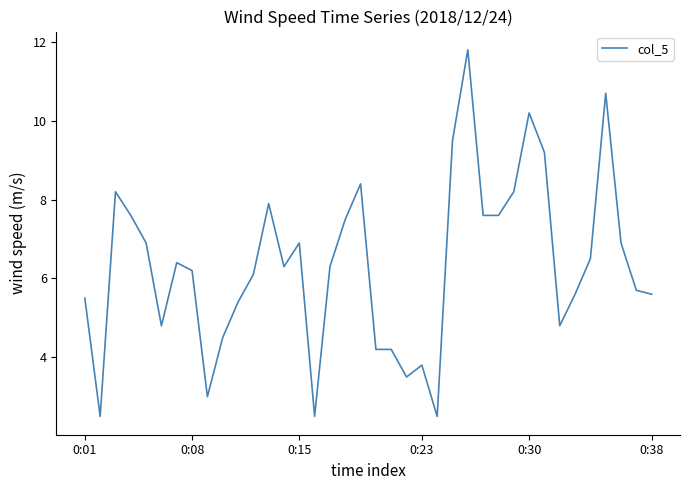

What is the smallest value displayed?

2.5